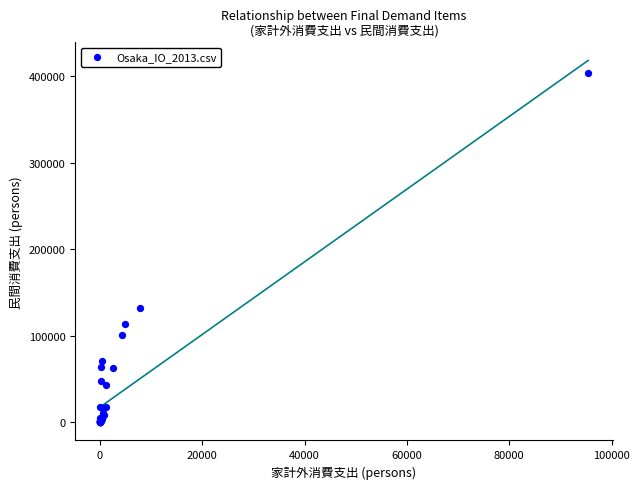

What Y value in the scatter plot is closest to 201797?

131932.2